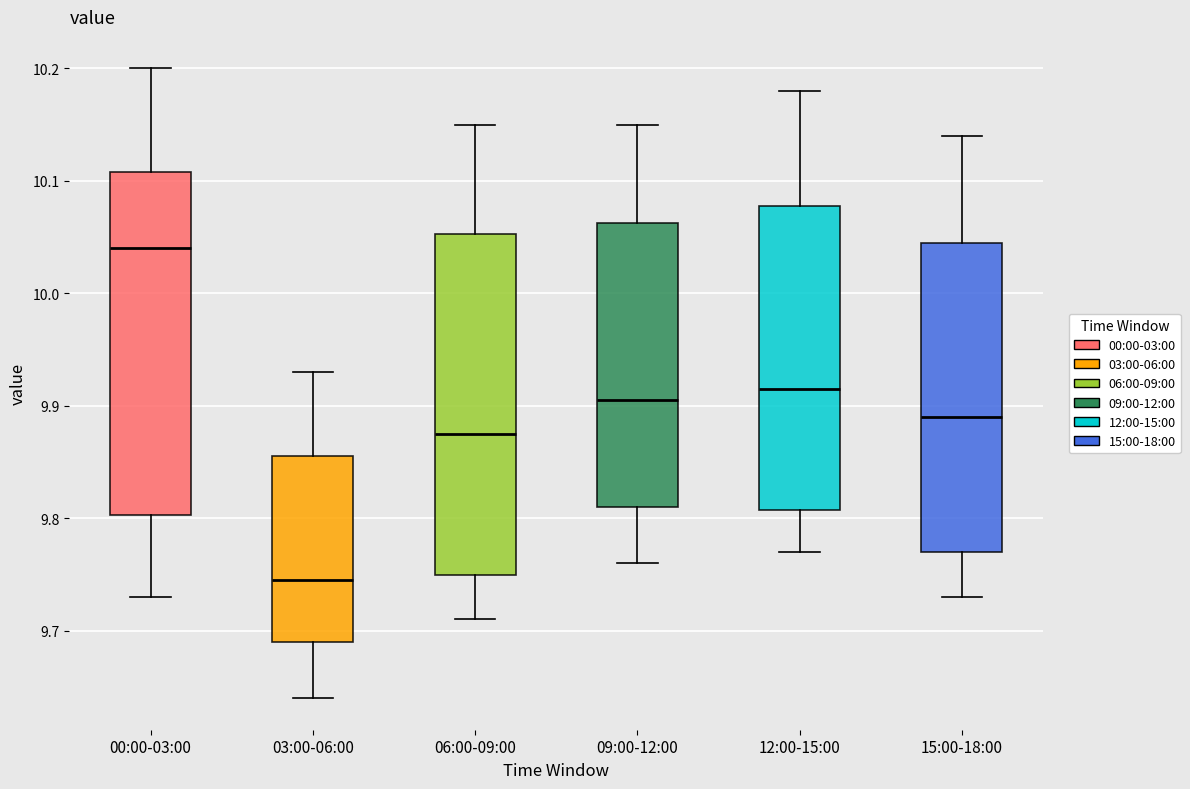

Reading left to right, transcribe this box plot: for each box, give where its median line is, the range the box spans, and where its two whiskers end, as read against the y-axis. The values are not printed on the chart, so give them approximately, as read against the axis.

00:00-03:00: median 10.04, box 9.80 to 10.11, whiskers 9.73 to 10.20
03:00-06:00: median 9.75, box 9.69 to 9.86, whiskers 9.64 to 9.93
06:00-09:00: median 9.88, box 9.75 to 10.05, whiskers 9.71 to 10.15
09:00-12:00: median 9.91, box 9.81 to 10.06, whiskers 9.76 to 10.15
12:00-15:00: median 9.92, box 9.81 to 10.08, whiskers 9.77 to 10.18
15:00-18:00: median 9.89, box 9.77 to 10.05, whiskers 9.73 to 10.14